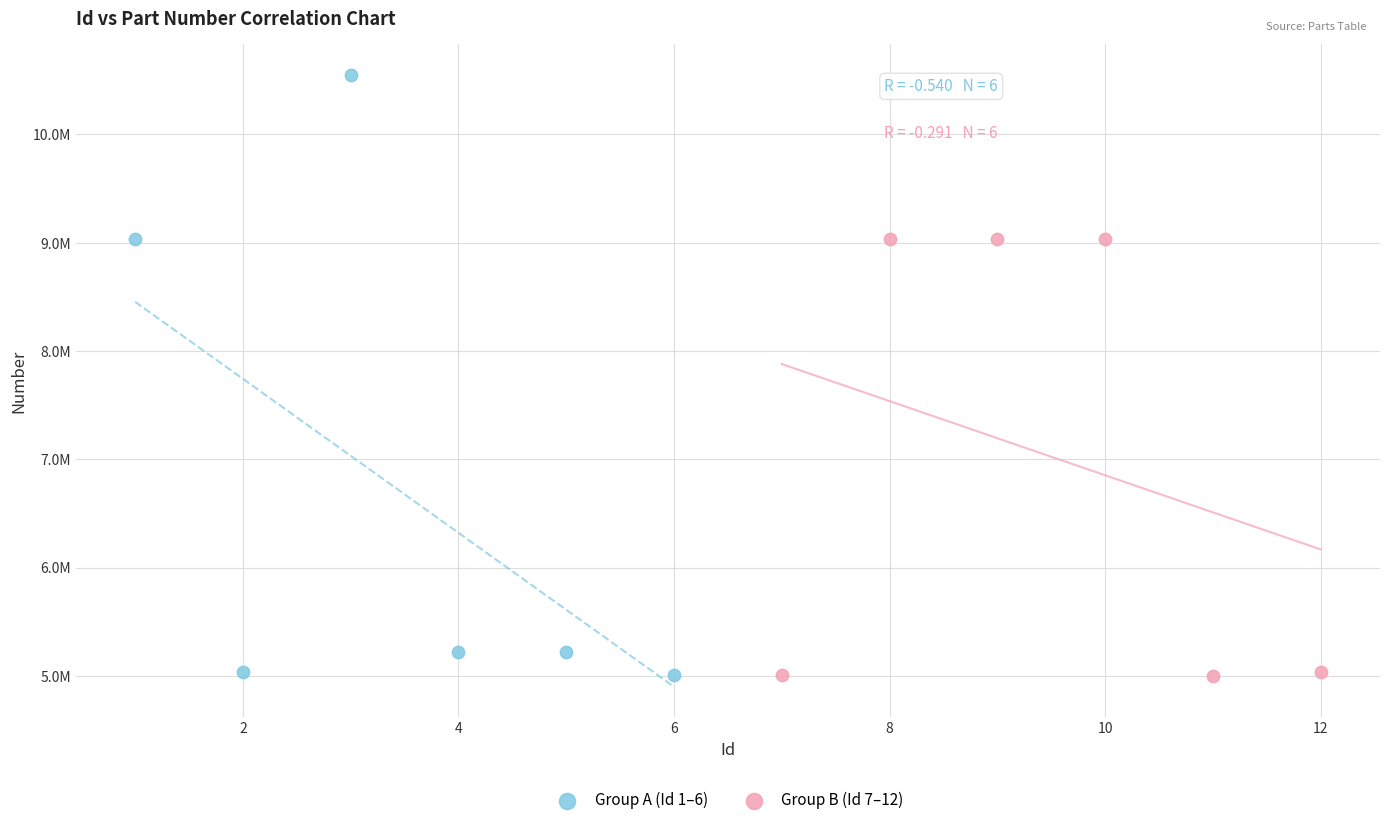

What are all the series names shown in the legend?

Group A (Id 1–6), Group B (Id 7–12)